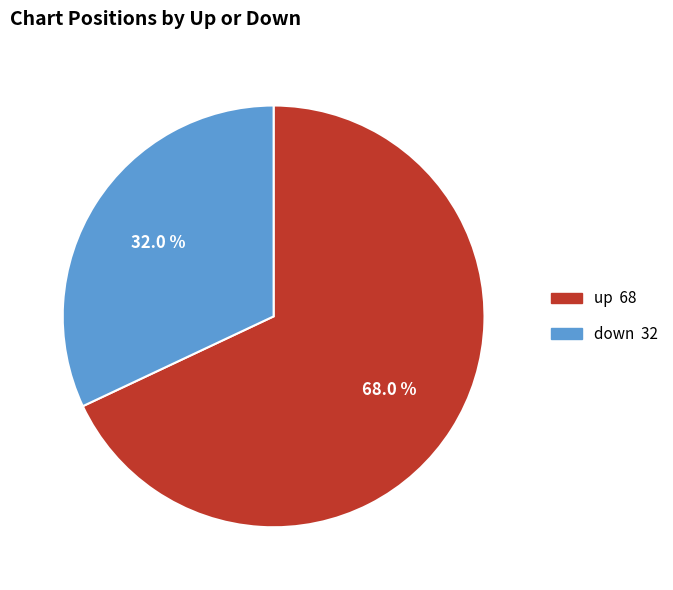

True or false: down accounts for 39% of the total.

False